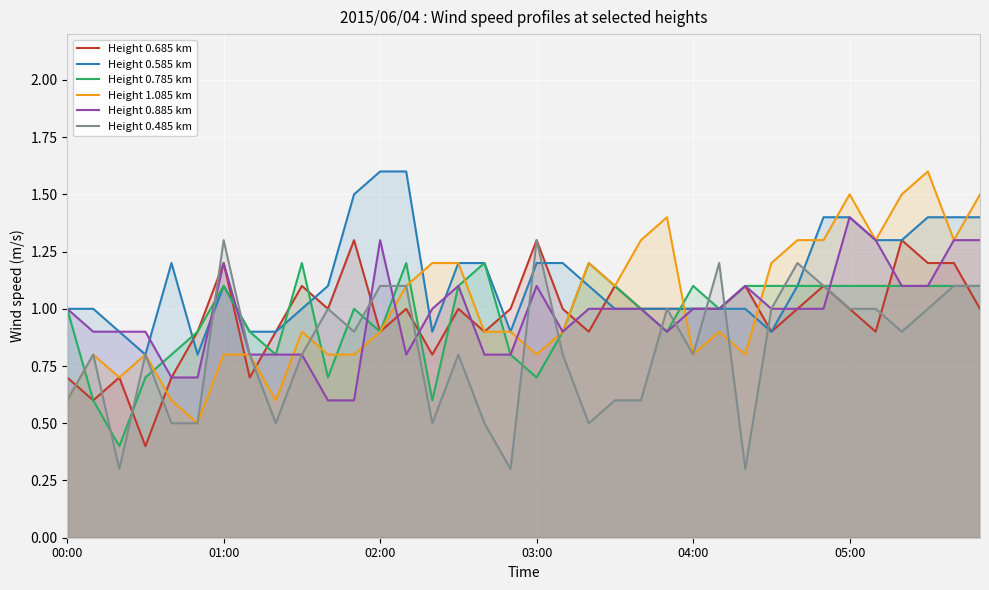

What is the minimum value for Height 0.585 km?

0.8